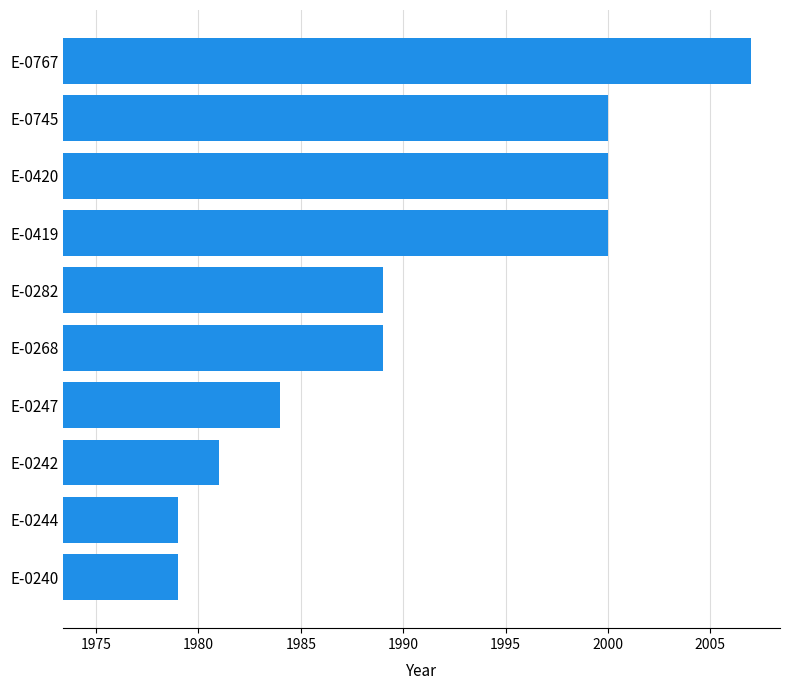

Reading bottom to top, what are all the values shown in this chart?

1979	1979	1981	1984	1989	1989	2000	2000	2000	2007